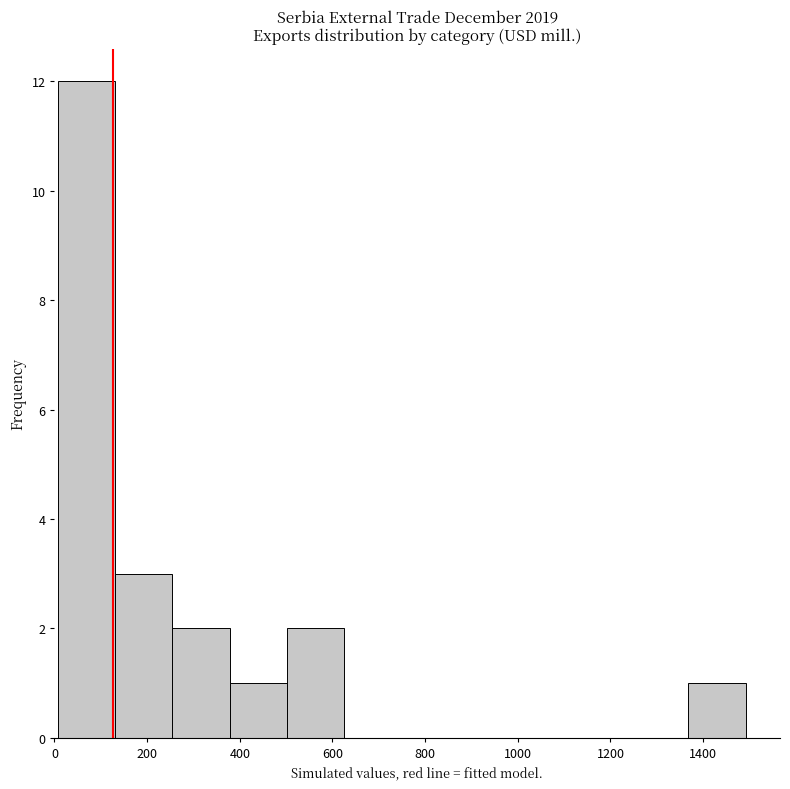

Reading left to right, list every bar in this chart as the range it spans on the x-axis followed by its height. Neither the bar edges nor the heights are printed on the chart, so give them approximately, as read against the axes.

0 to 140: 12
140 to 260: 3
260 to 380: 2
380 to 500: 1
500 to 620: 2
620 to 740: 0
740 to 880: 0
880 to 1000: 0
1000 to 1120: 0
1120 to 1240: 0
1240 to 1360: 0
1360 to 1500: 1